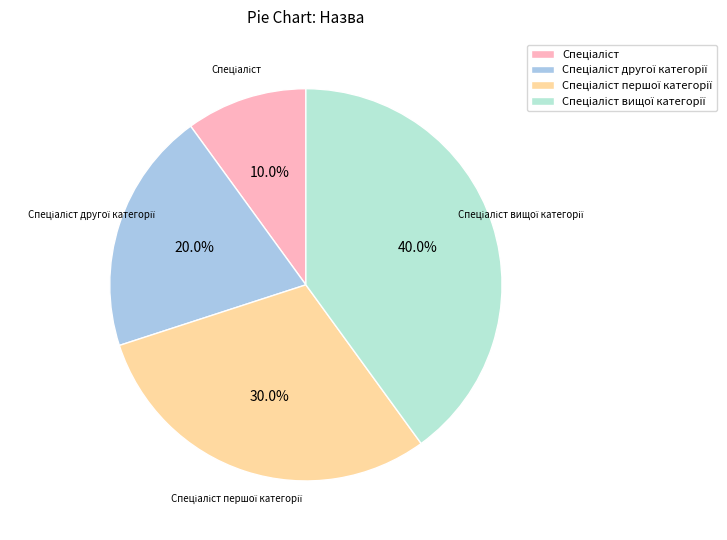

Is there any slice that represents more than half of the pie?

No